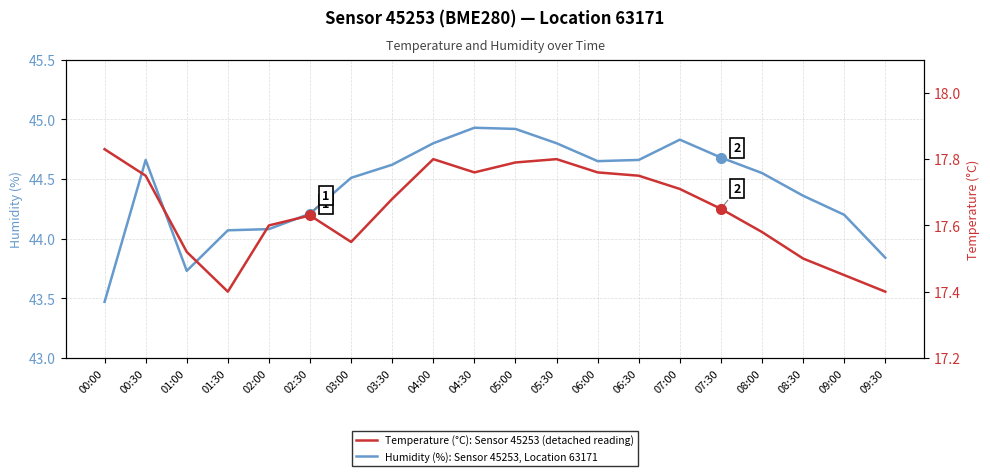

Reading left to right, what are all the values shown in this chart?

Humidity (%): Sensor 45253, Location 63171: 00:00=43.5	00:30=44.7	01:00=43.7	01:30=44.1	02:00=44.1	02:30=44.2	03:00=44.5	03:30=44.6	04:00=44.8	04:30=44.9	05:00=44.9	05:30=44.8	06:00=44.6	06:30=44.7	07:00=44.8	07:30=44.7	08:00=44.5	08:30=44.4	09:00=44.2	09:30=43.8
Temperature (°C): Sensor 45253 (detached reading): 00:00=17.8	00:30=17.8	01:00=17.5	01:30=17.4	02:00=17.6	02:30=17.6	03:00=17.6	03:30=17.7	04:00=17.8	04:30=17.8	05:00=17.8	05:30=17.8	06:00=17.8	06:30=17.8	07:00=17.7	07:30=17.6	08:00=17.6	08:30=17.5	09:00=17.4	09:30=17.4